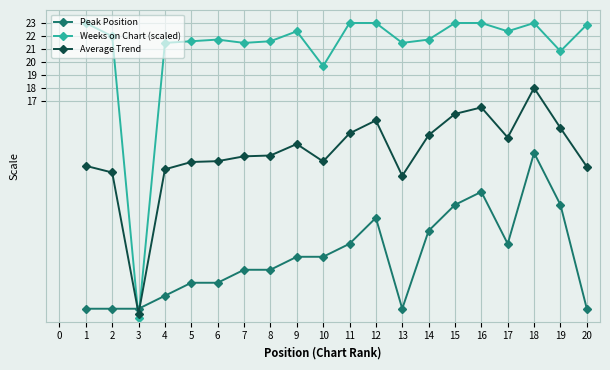

What is the sum of all Average Trend values?

259.2